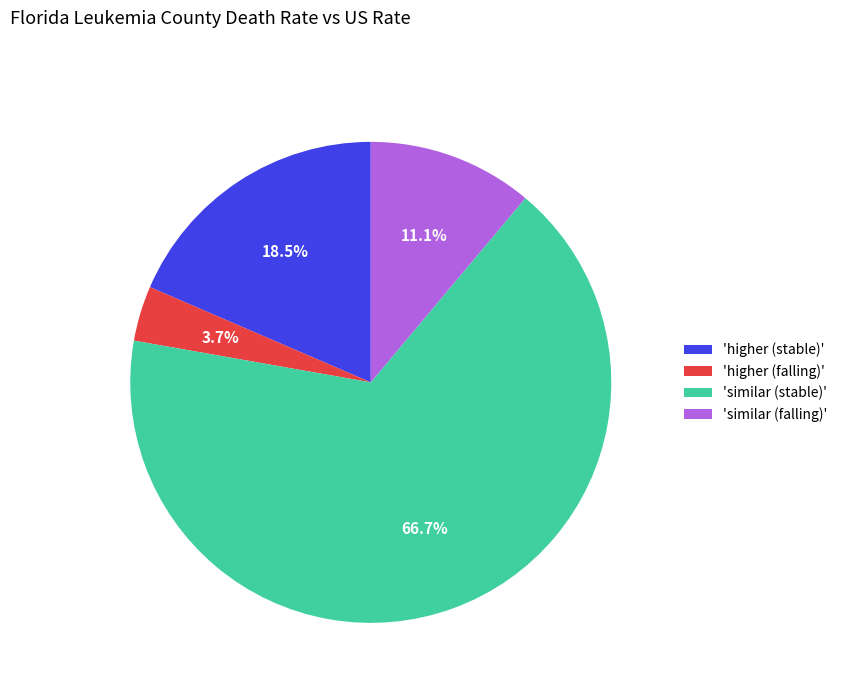

Which has a higher value, 'higher (falling)' or 'higher (stable)'?

'higher (stable)'